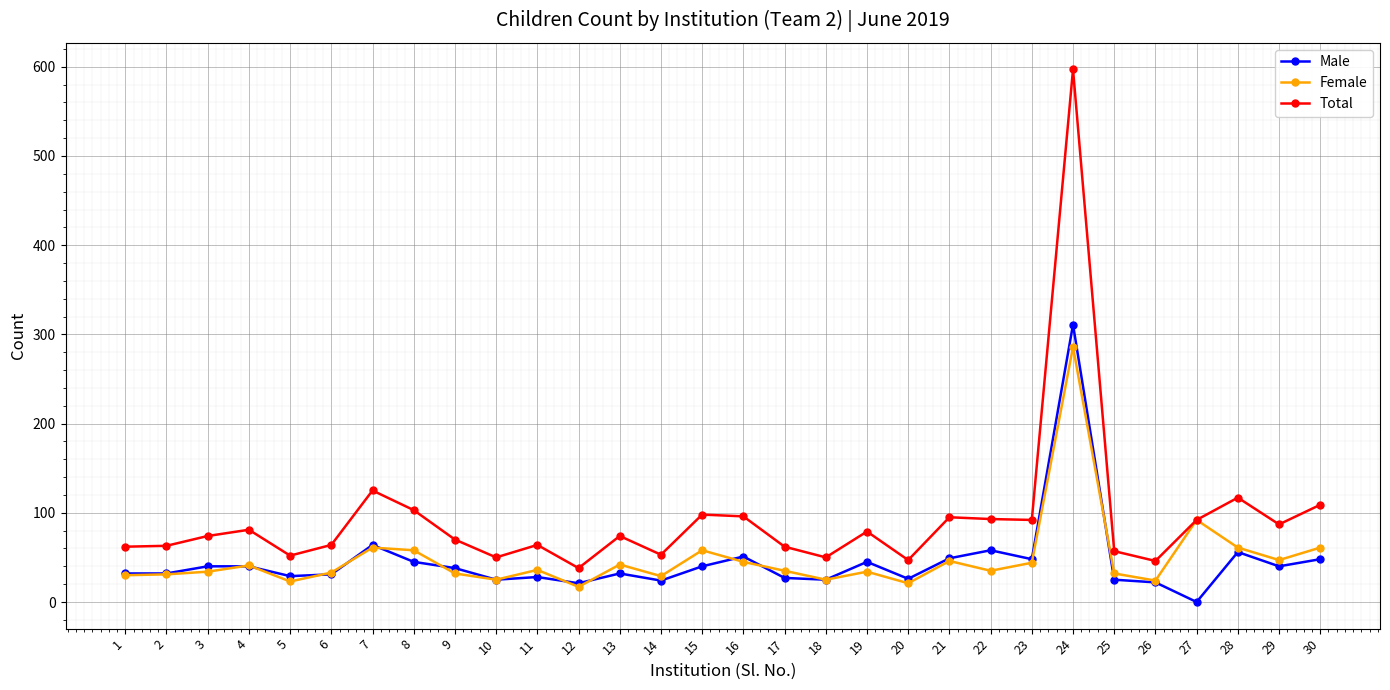

What is the value of the Female point at the 17th from the left?

35